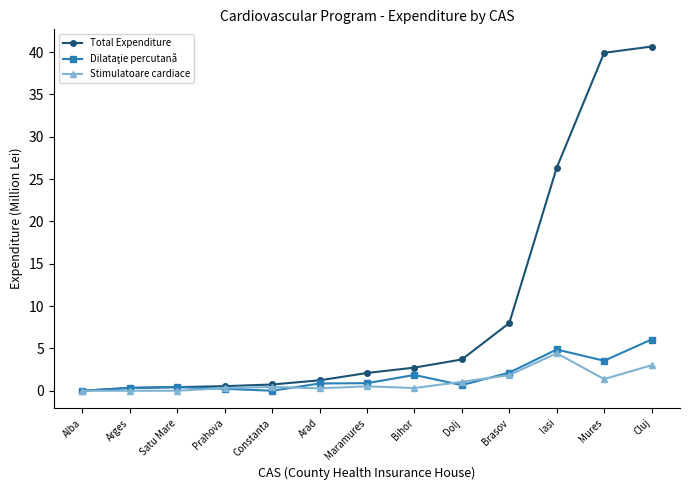

What is the difference between the second highest and second lowest values in the Total Expenditure series?

39.6